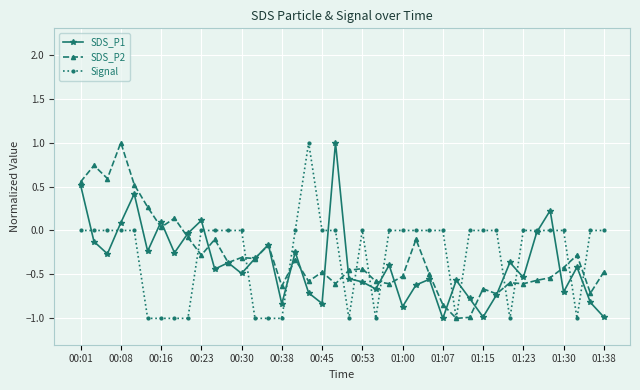

True or false: Signal has more than 1 points higher than both neighbors.

True